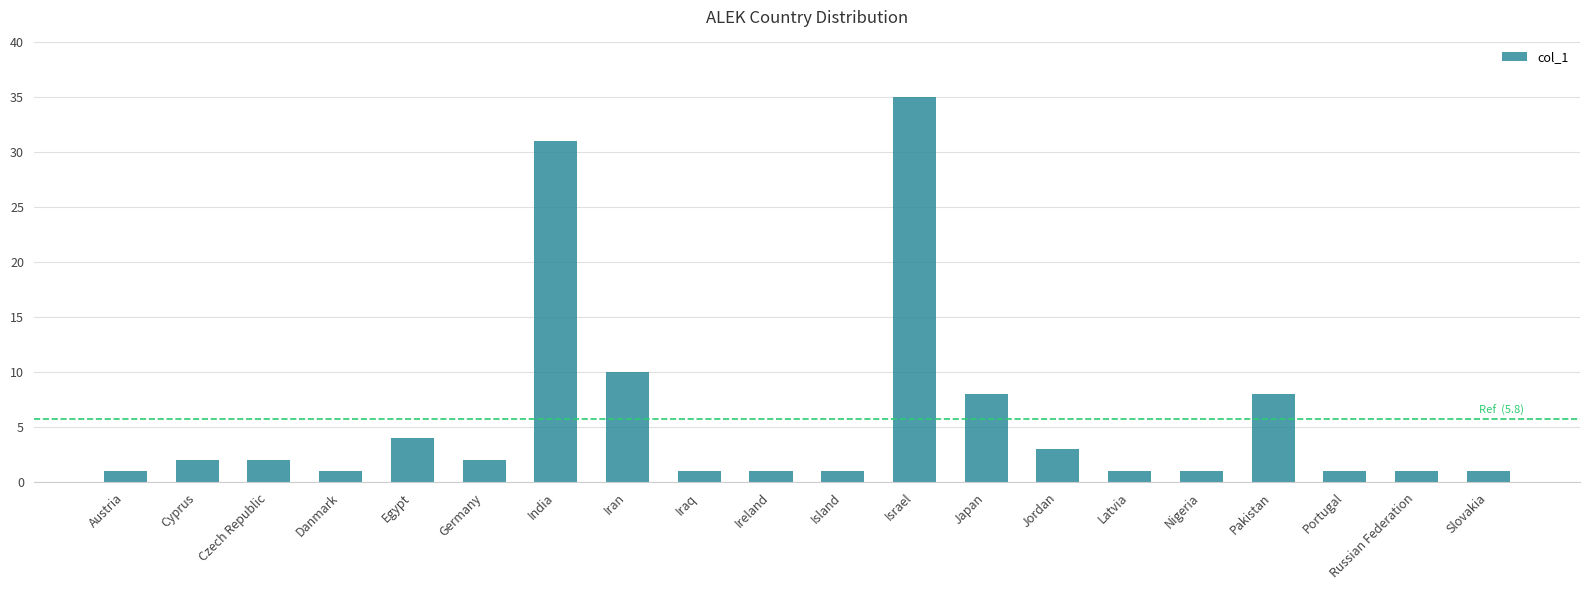

What is the value of the 1st bar from the left?

1